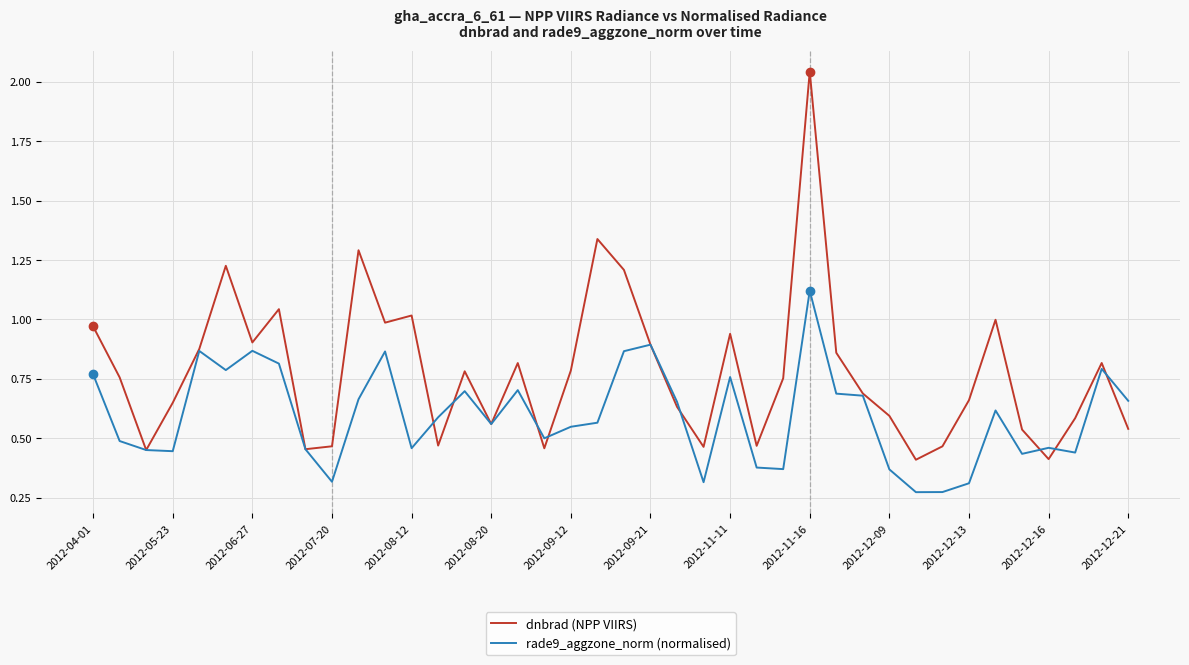

How many distinct data groups are displayed?

2